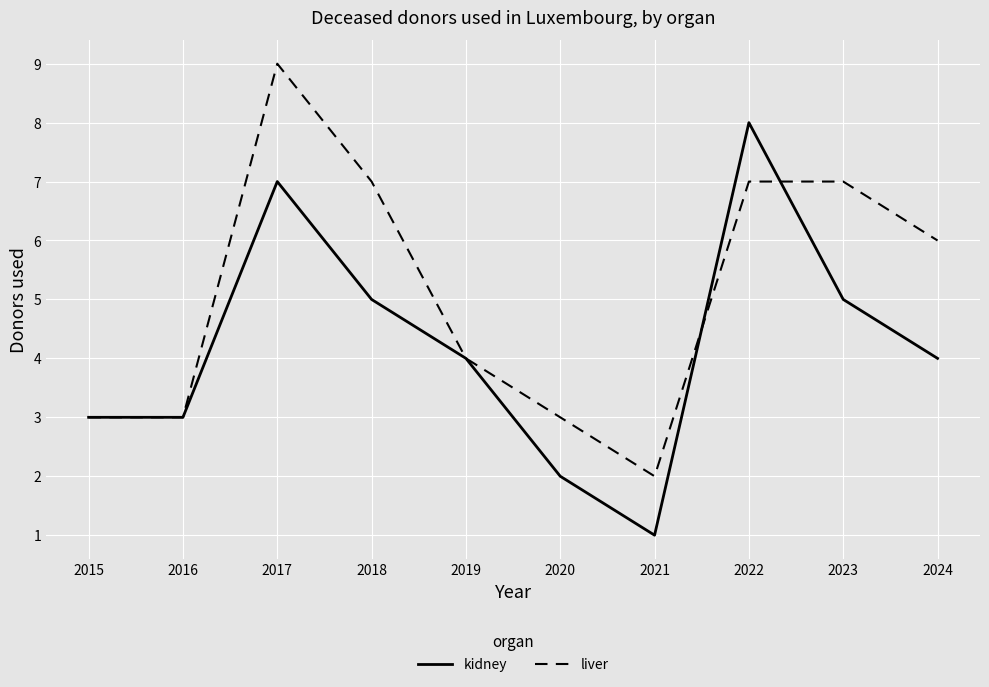

Reading left to right, what are all the values shown in this chart?

kidney: 3	3	7	5	4	2	1	8	5	4
liver: 3	3	9	7	4	3	2	7	7	6